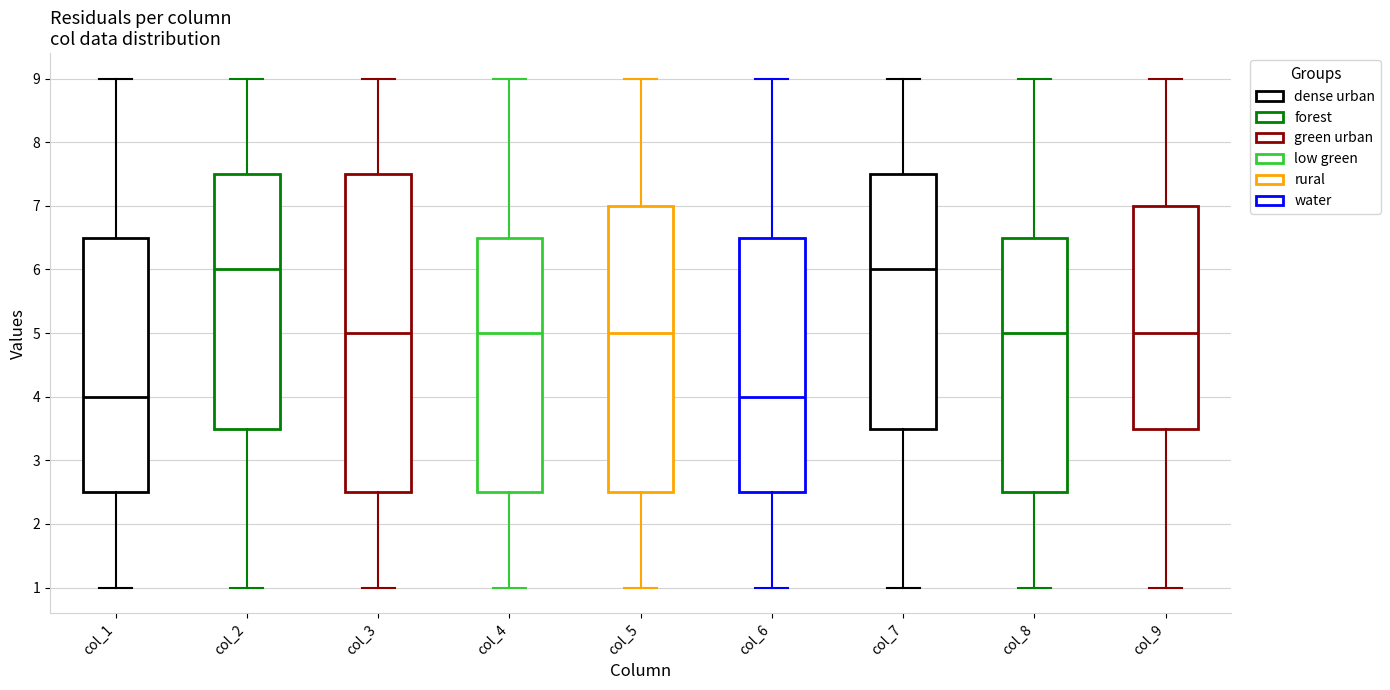

Which box is the tallest, from its lower edge to its upper edge?

col_3